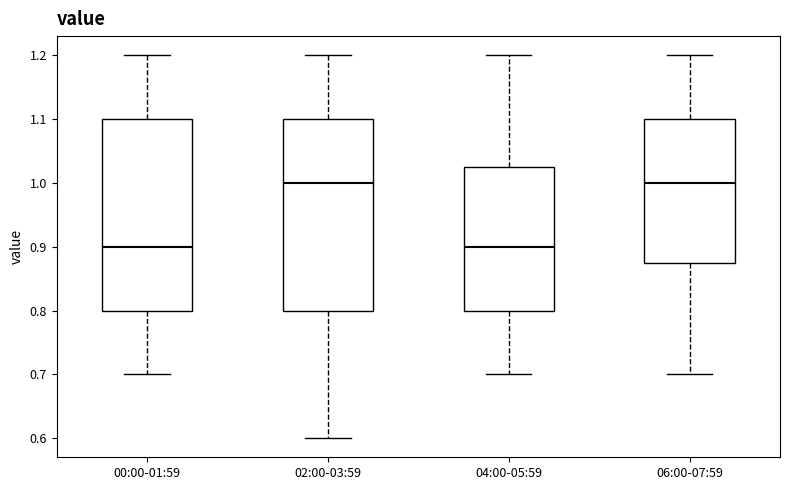

Reading left to right, transcribe this box plot: for each box, give where its median line is, the range the box spans, and where its two whiskers end, as read against the y-axis. The values are not printed on the chart, so give them approximately, as read against the axis.

00:00-01:59: median 0.90, box 0.80 to 1.10, whiskers 0.70 to 1.20
02:00-03:59: median 1.00, box 0.80 to 1.10, whiskers 0.60 to 1.20
04:00-05:59: median 0.90, box 0.80 to 1.03, whiskers 0.70 to 1.20
06:00-07:59: median 1.00, box 0.88 to 1.10, whiskers 0.70 to 1.20